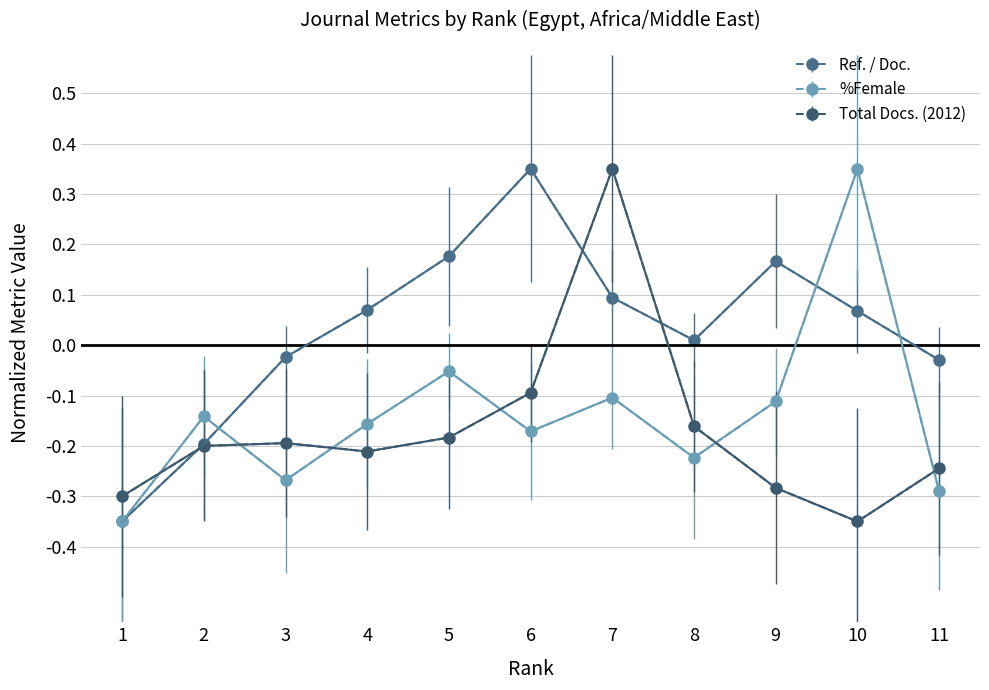

Between 1 and 4, which series saw the biggest shift?

Ref. / Doc.